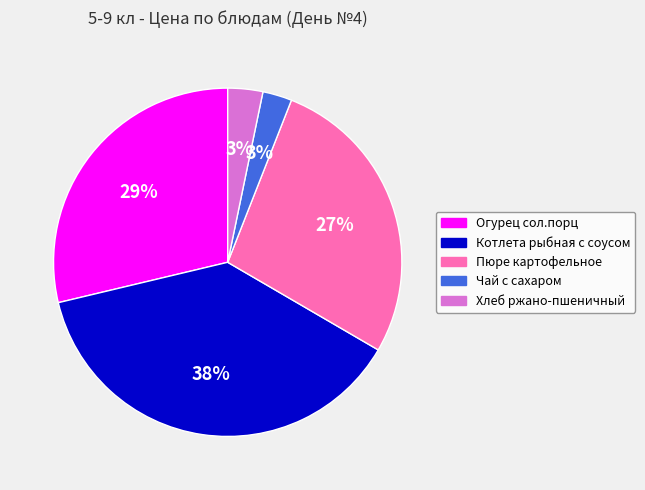

How many slices are in this pie chart?

5